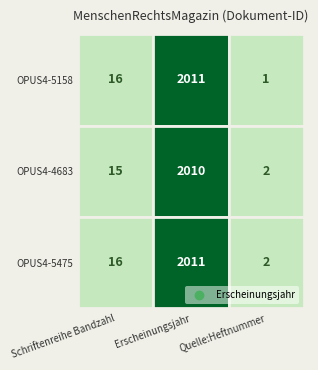

Which series has the widest spread of values?

OPUS4-5158